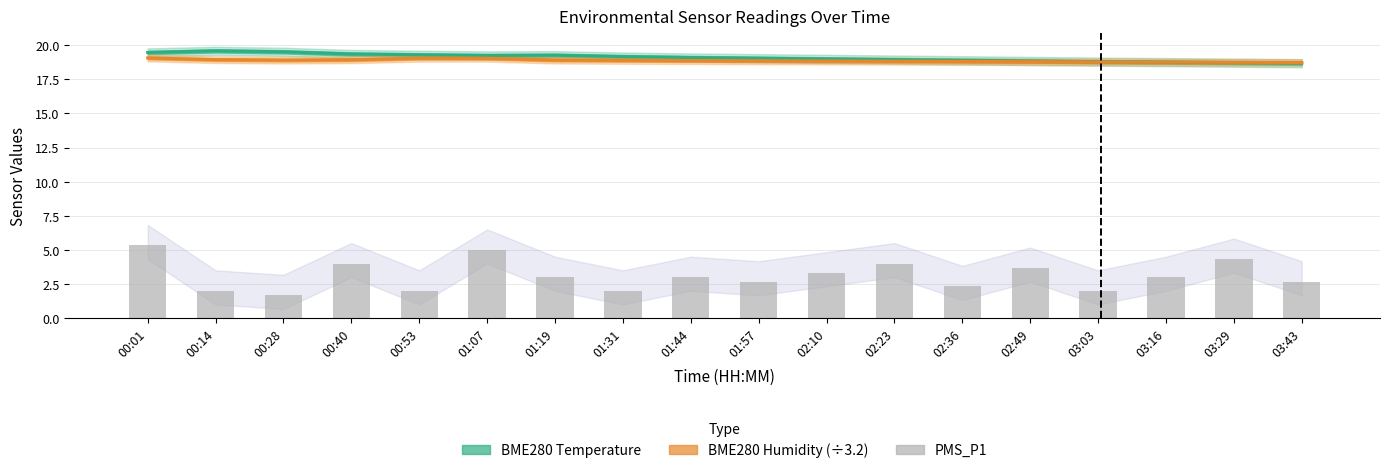

What is the total value across all series at 01:57?

40.6